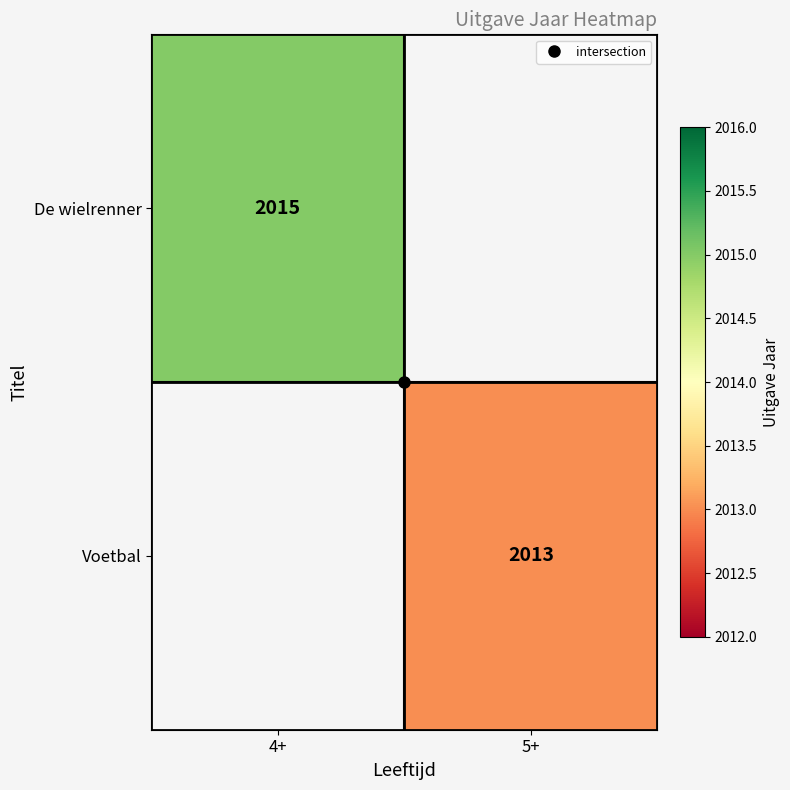

Rank the categories by De wielrenner value from highest to lowest.

4+, 5+